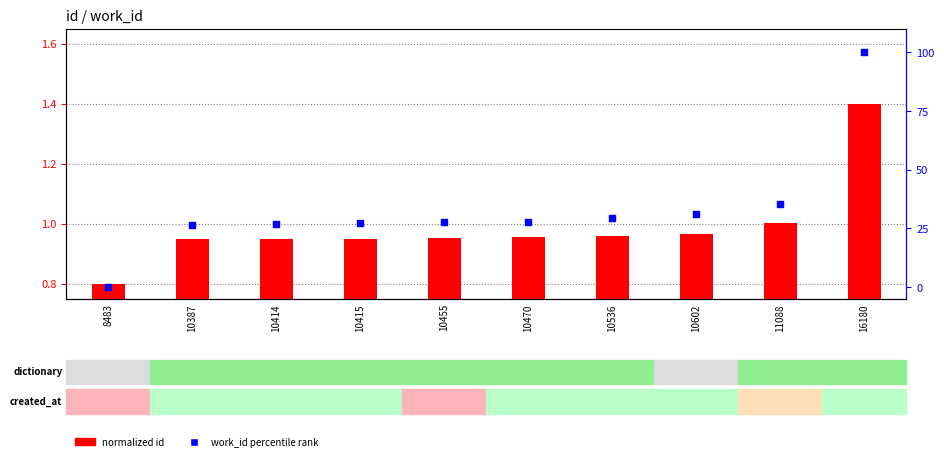

Which series has the largest total across all categories?

work_id percentile rank